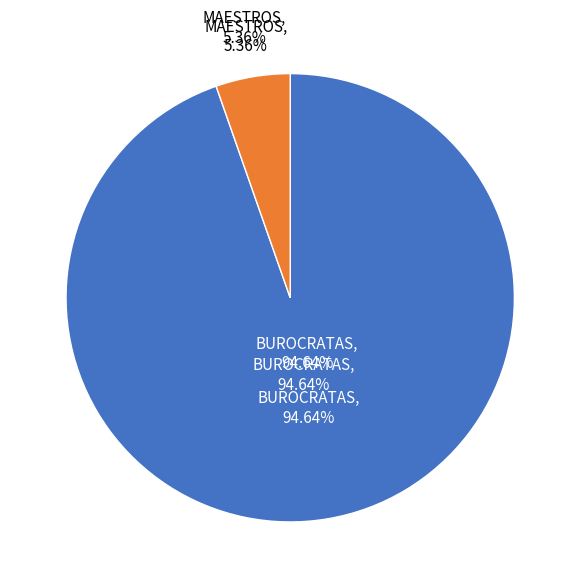

To the nearest percent, what percentage of the pie is MAESTROS?

5%